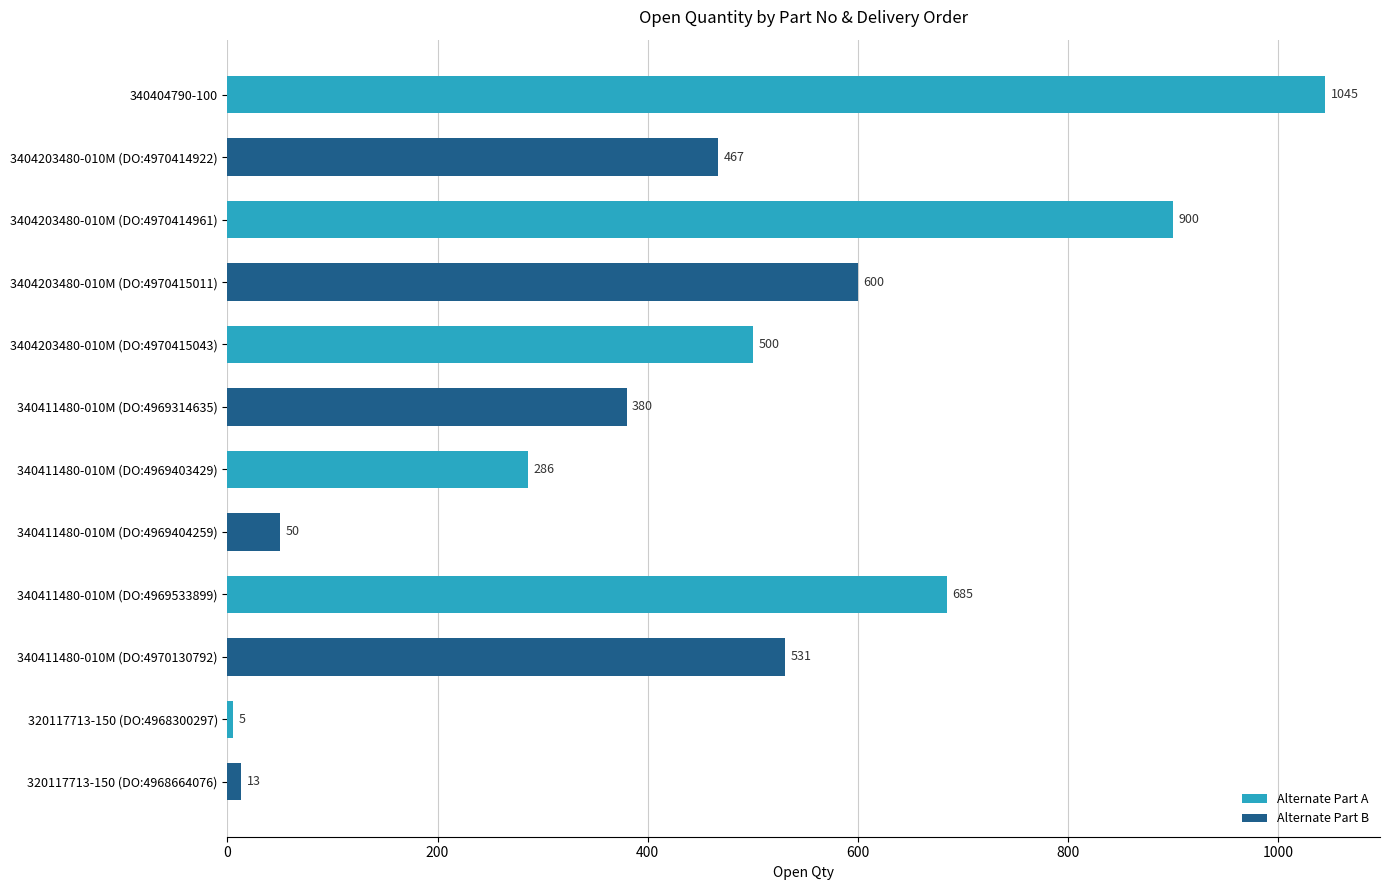

Between 320117713-150 (DO:4968300297) and 340411480-010M (DO:4970130792), which is larger?

340411480-010M (DO:4970130792)